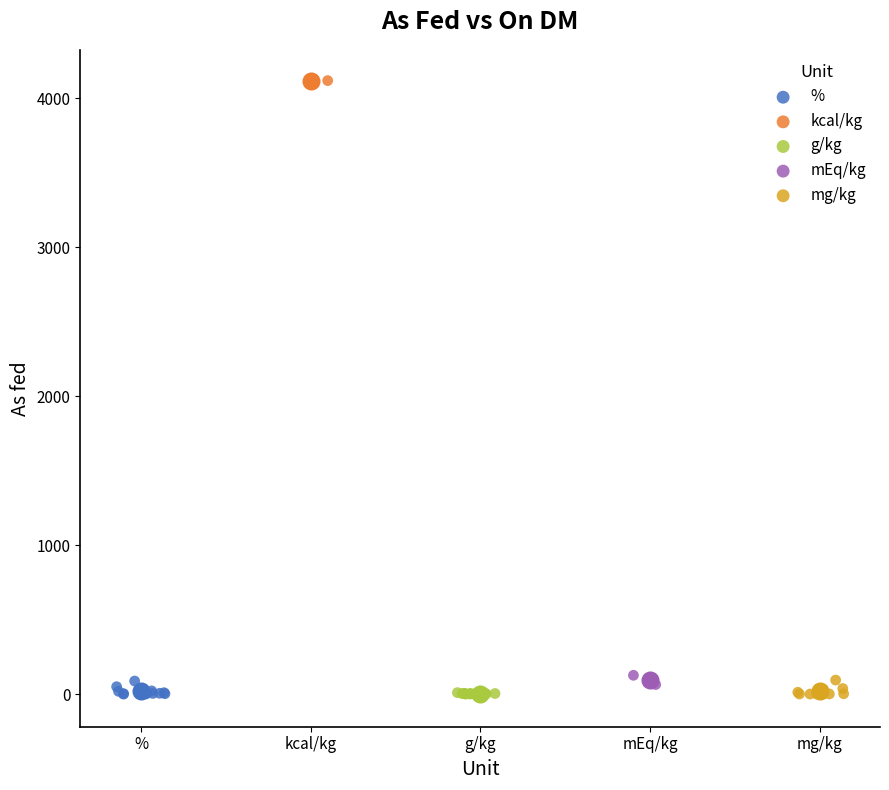

Which series reaches the maximum Y coordinate?

kcal/kg